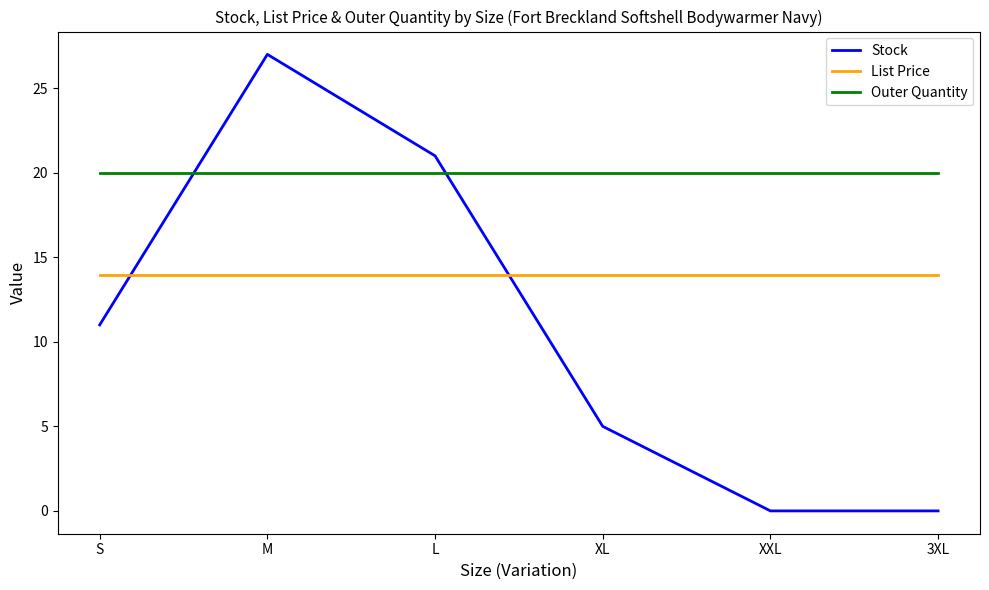

Where is the first local maximum for Stock?

M